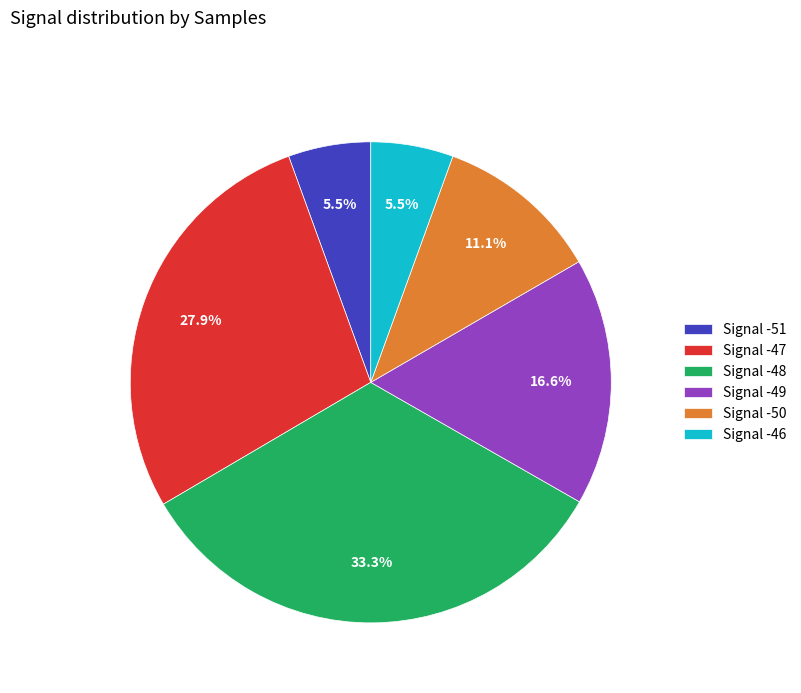

Which slice is the largest?

Signal -48